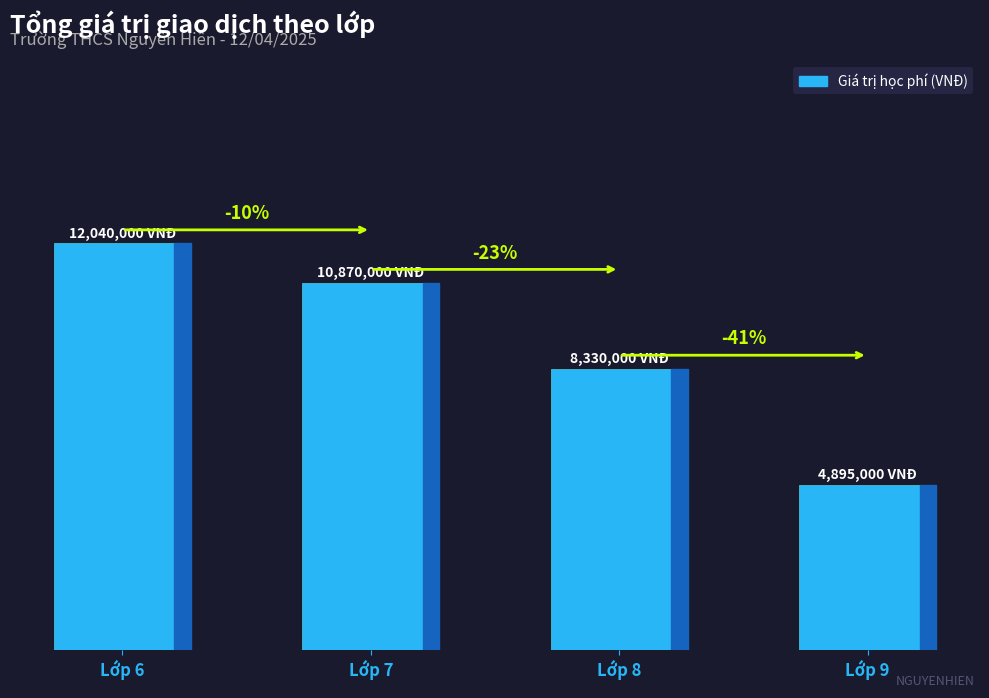

Are the bars horizontal?

No